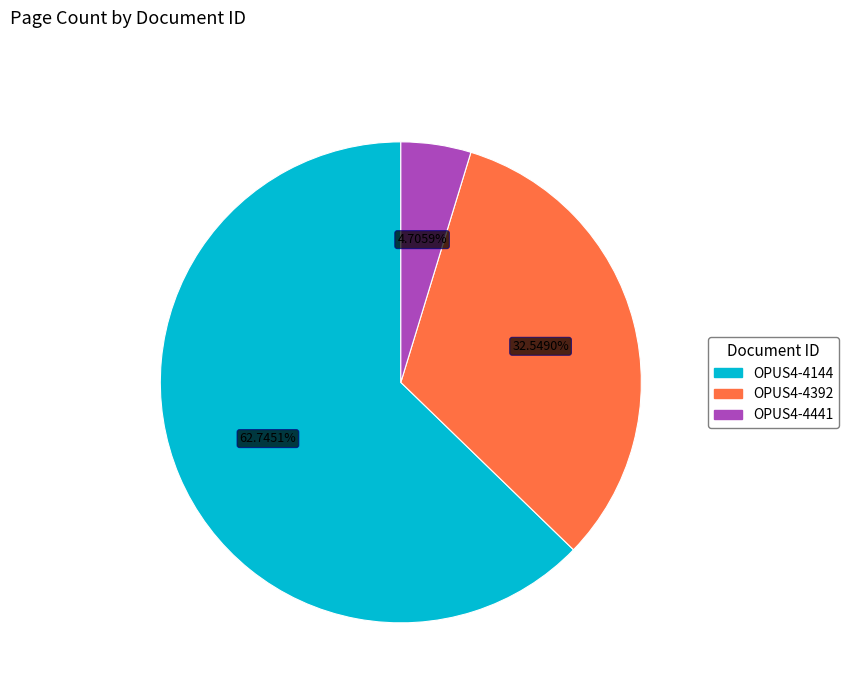

True or false: OPUS4-4144 accounts for 63% of the total.

True